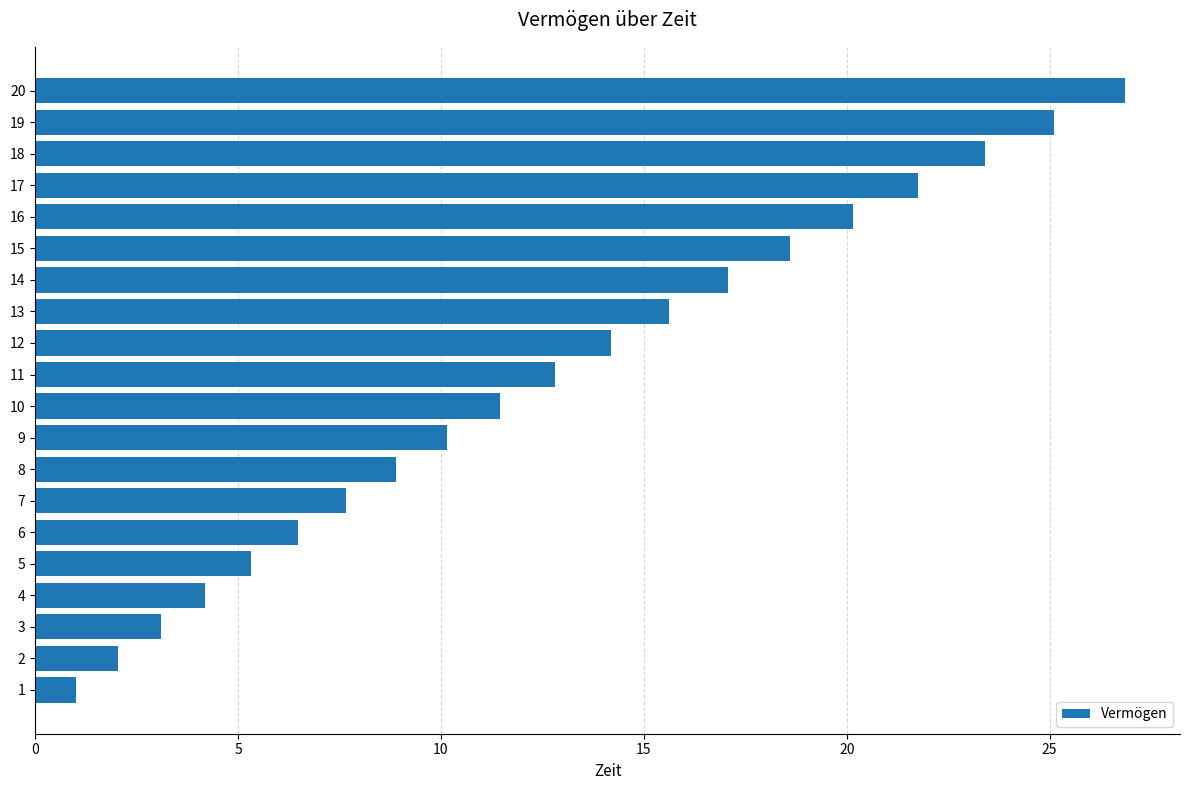

The chart shows a value of 14.0 at 19. True or false?

False